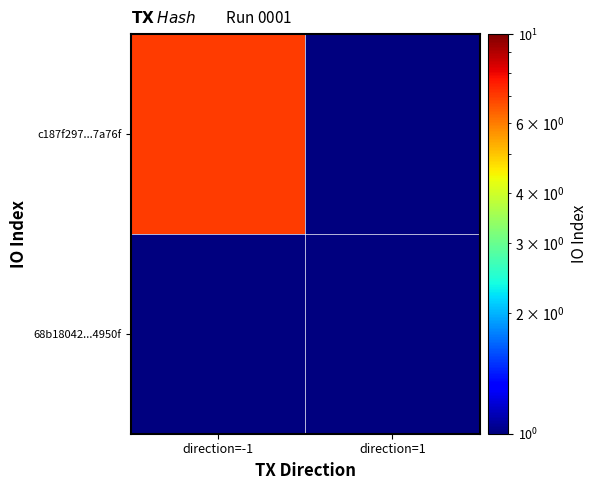

How many categories are shown in the chart?

2